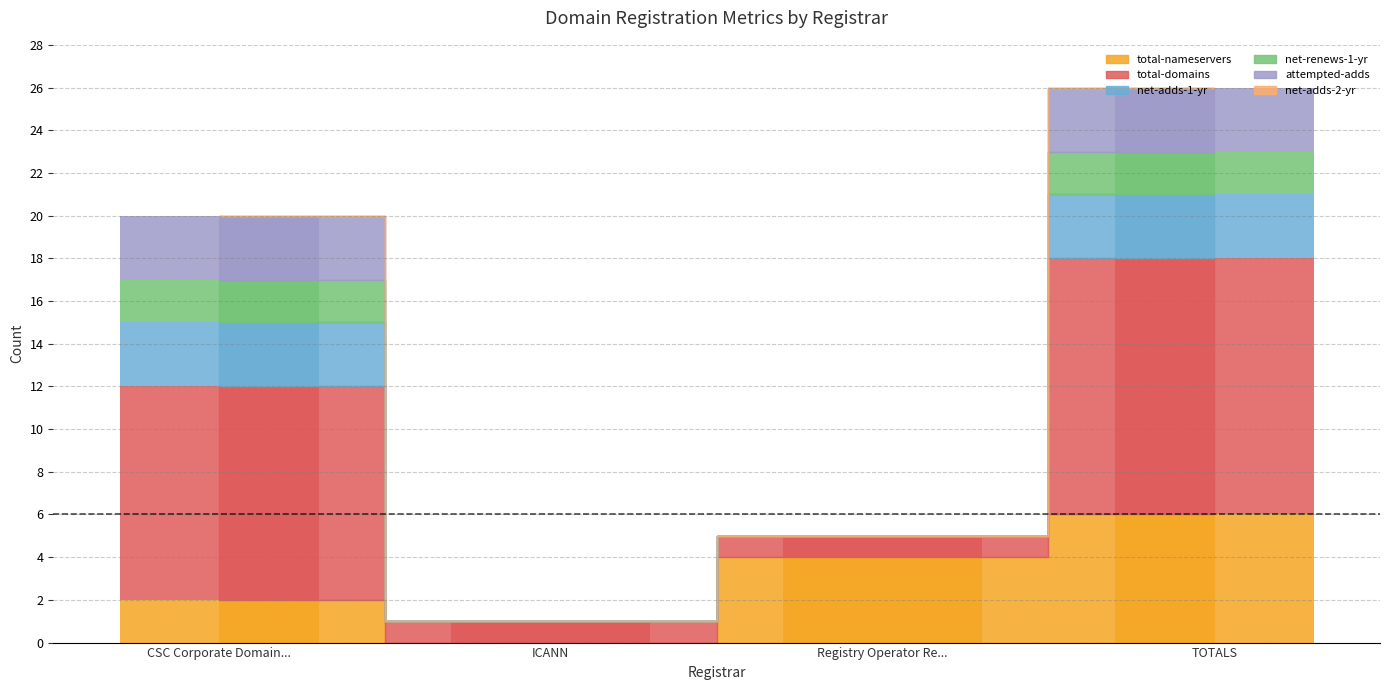

Which category has the highest value in the net-renews-1-yr series?

CSC Corporate Domain...